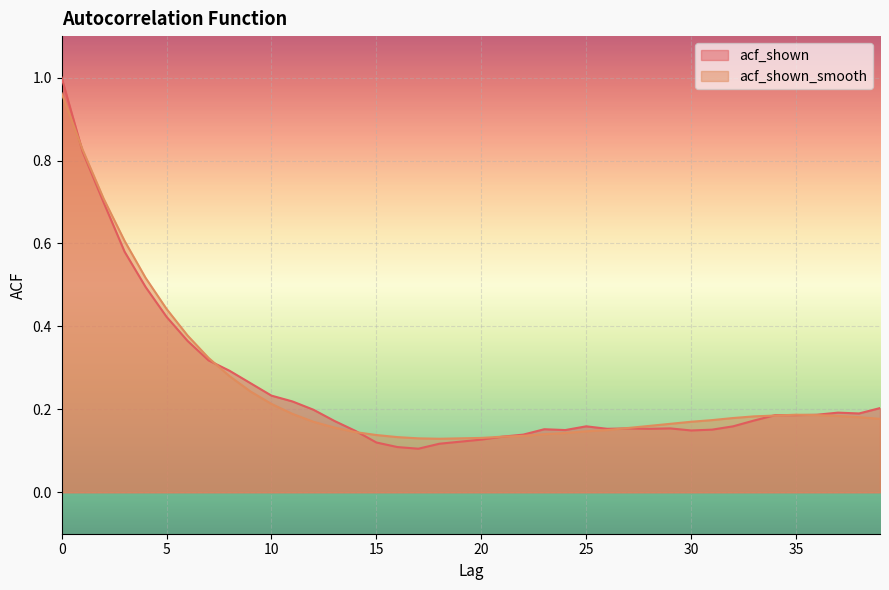

The value of acf_shown_smooth at 33 is 0.3. True or false?

False